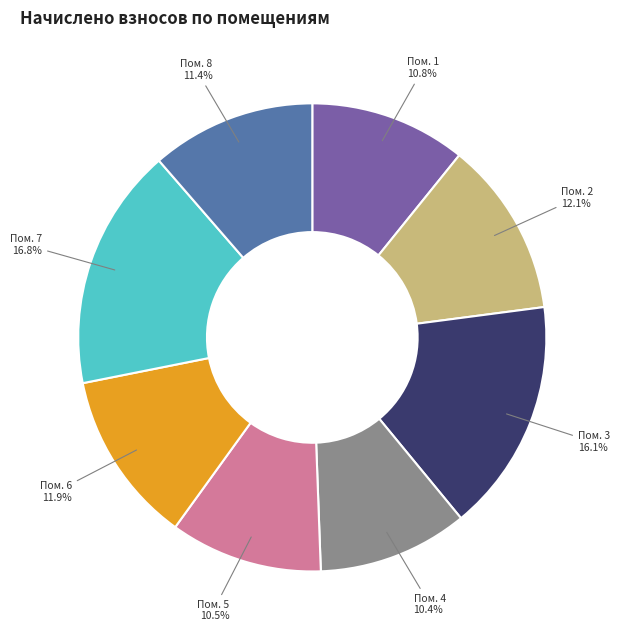

Does any single category account for the majority?

No